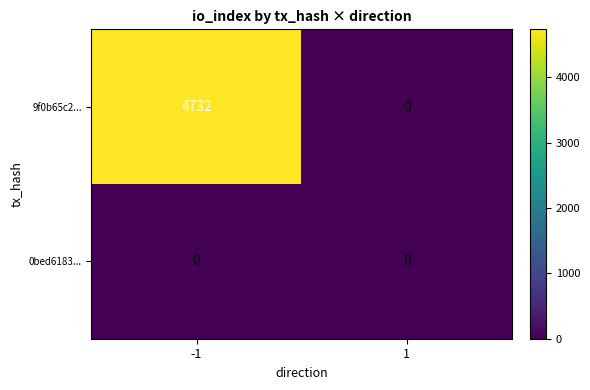

Rank the categories by 9f0b65c2... value from highest to lowest.

-1, 1